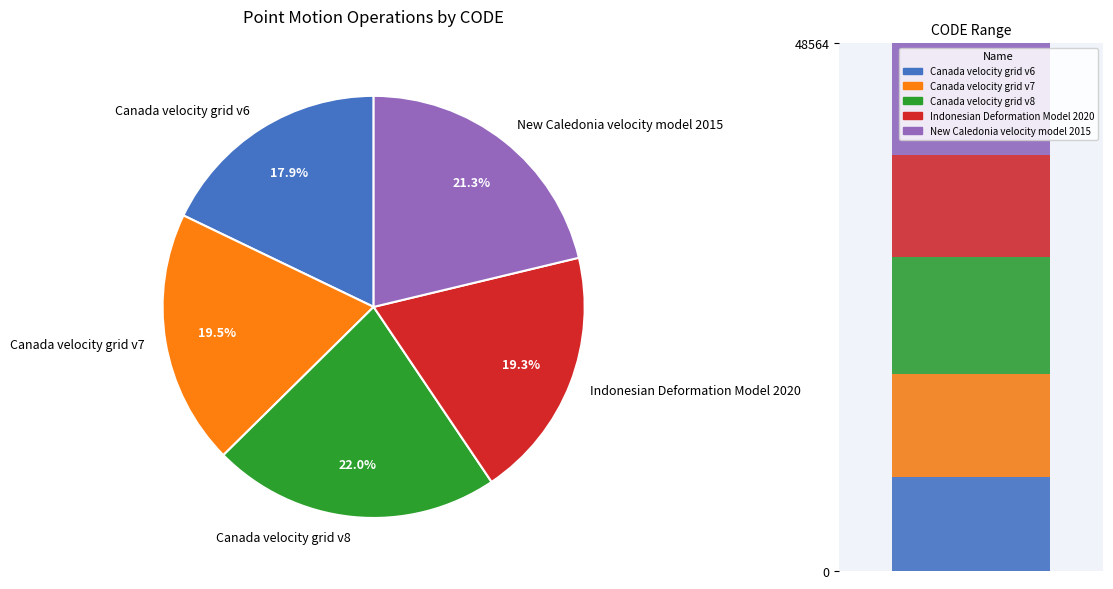

To the nearest percent, what is the difference between the Indonesian Deformation Model 2020 and New Caledonia velocity model 2015 slice percentages?

2%